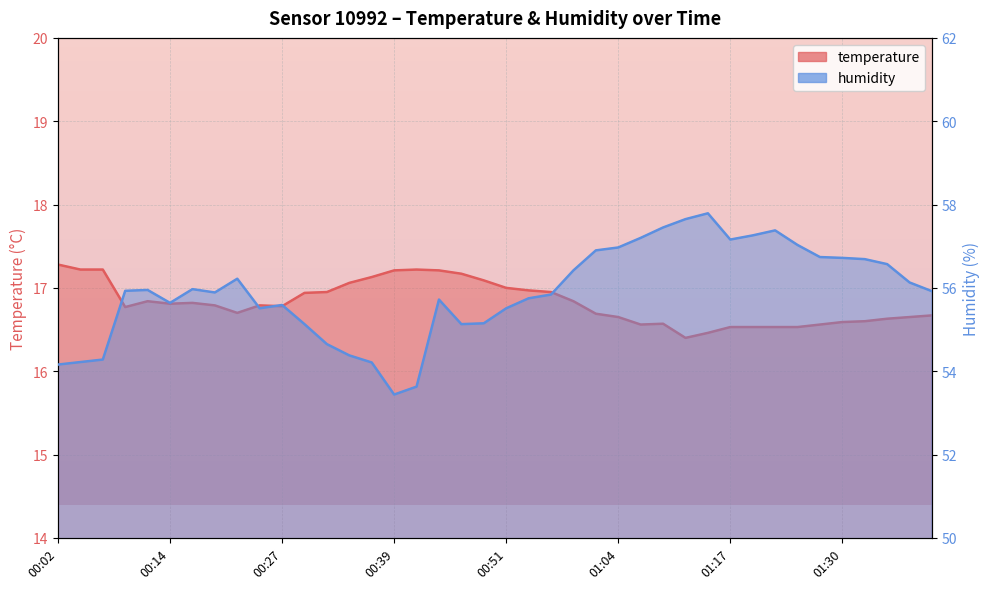

What is the value of the humidity point at the 6th from the left?

55.6